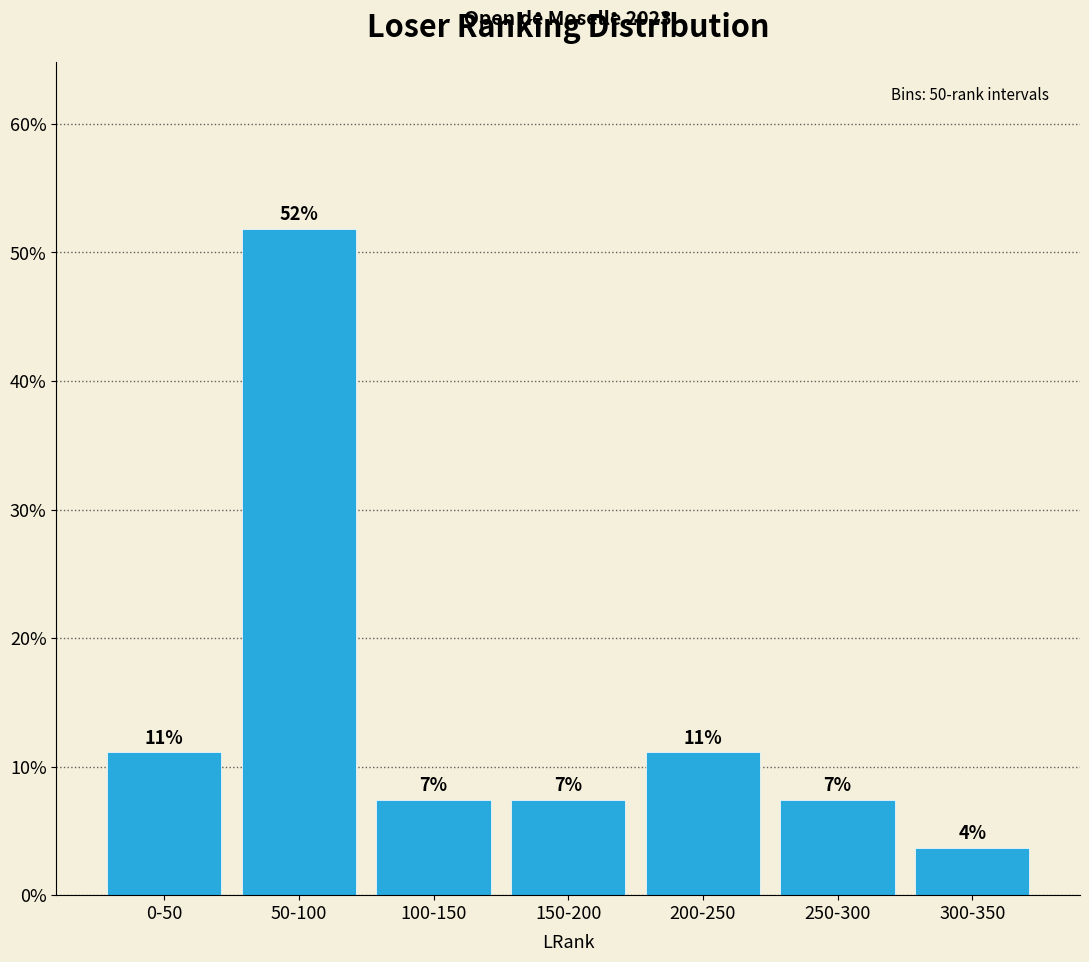

How many bars are there in total?

7